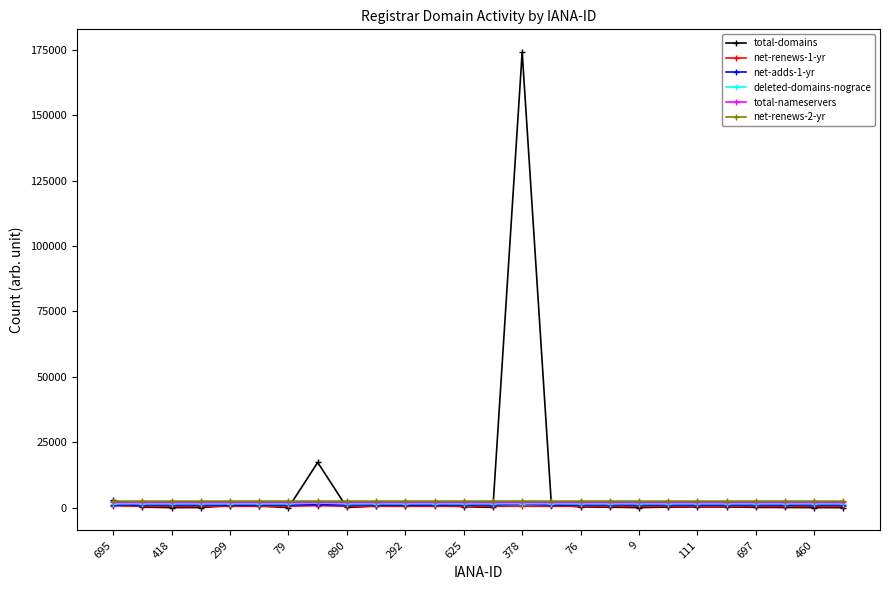

Which series has the largest range (max minus min)?

total-domains